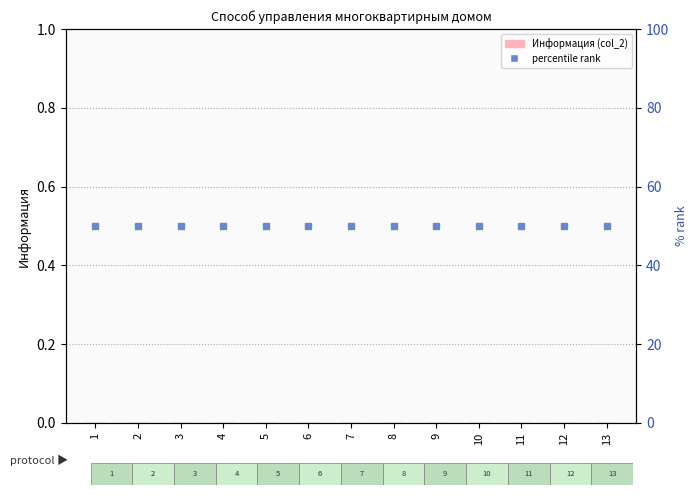

Rank the series by their maximum value, from highest to lowest.

percentile rank within the sample, col_2 (Информация)